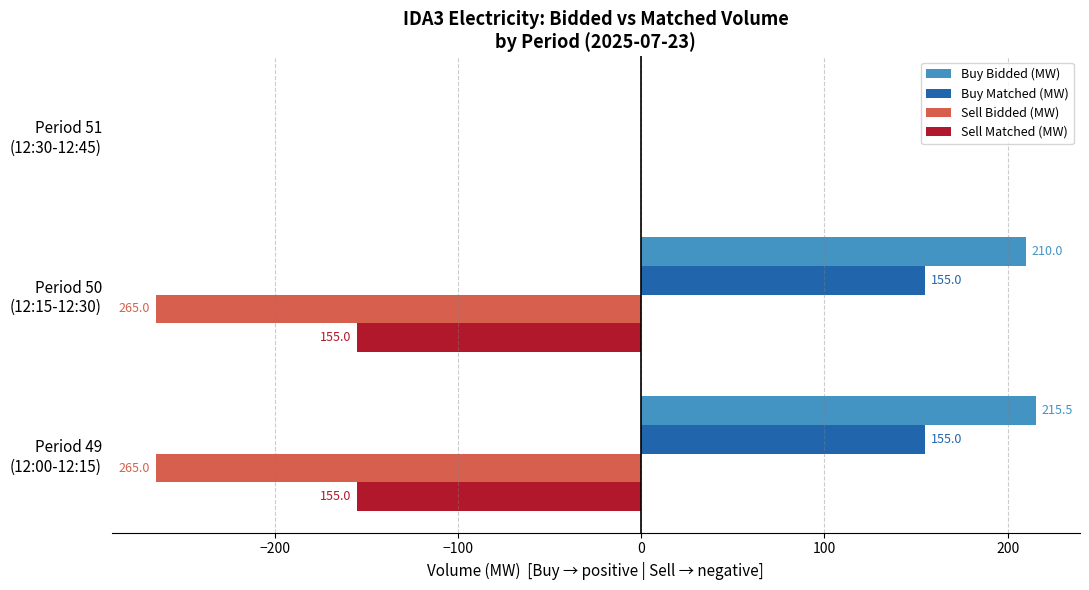

Which series has the largest total across all categories?

Buy Bidded (MW)